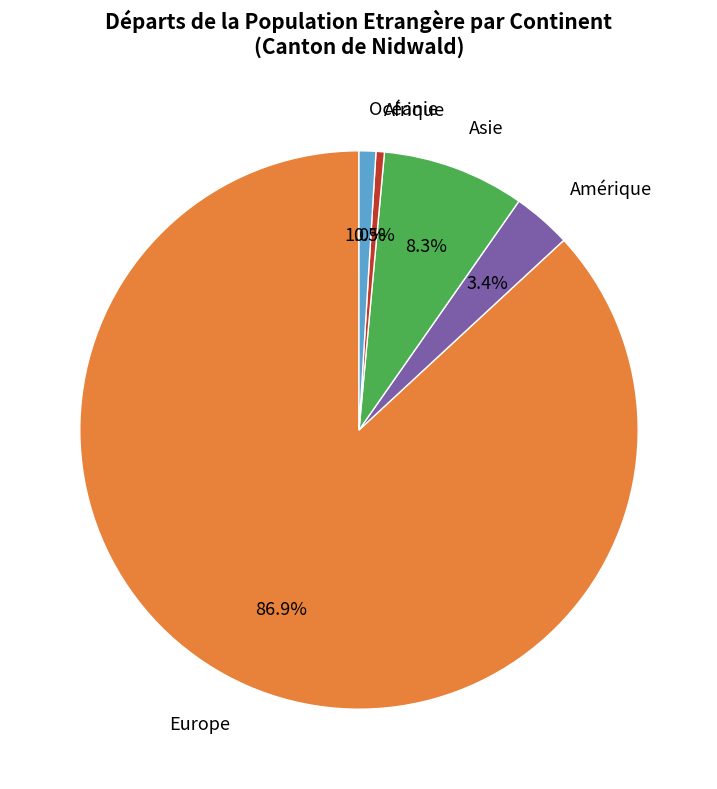

Which has a higher value, Afrique or Amérique?

Amérique